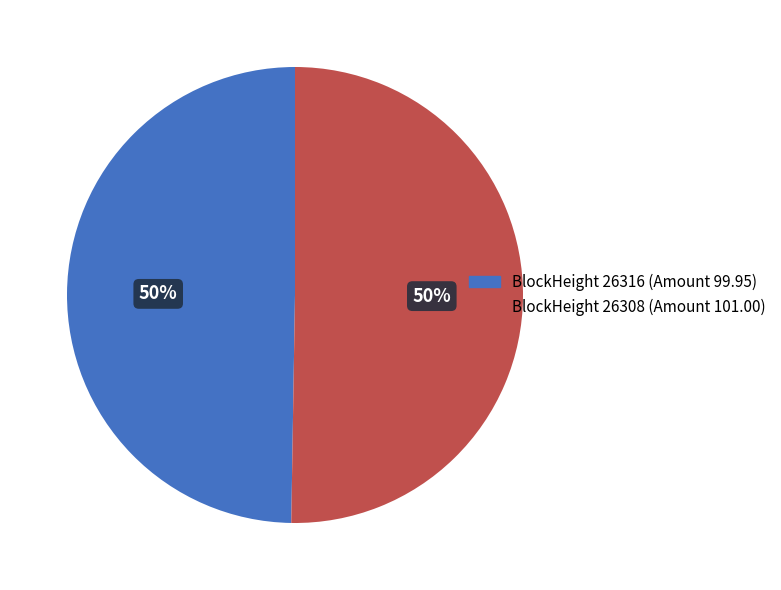

To the nearest percent, what is the average slice percentage?

50%